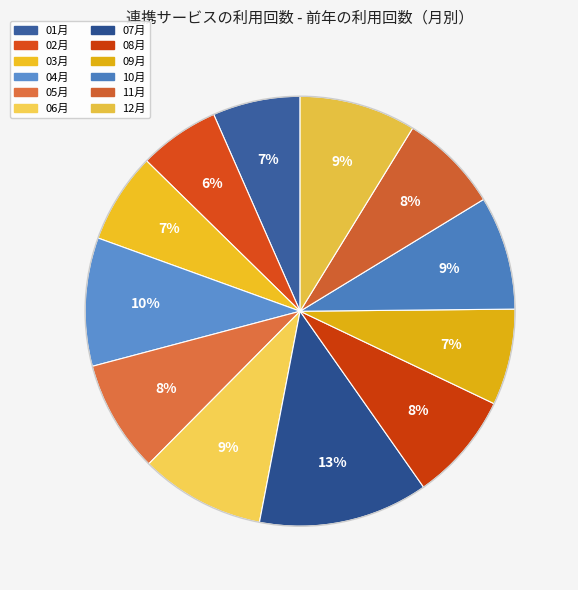

Is it true that 07月 is 13% of the pie?

True